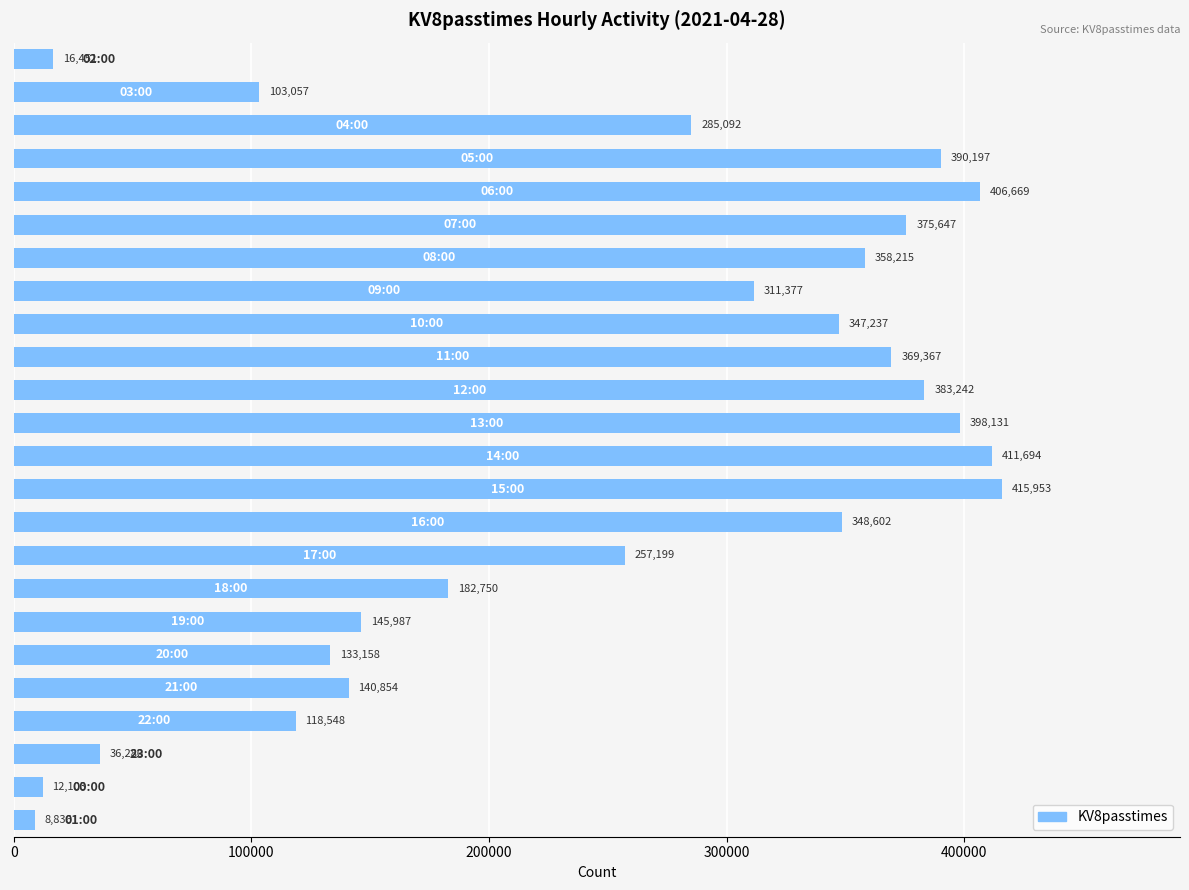

What is the sum of all values?

5956646